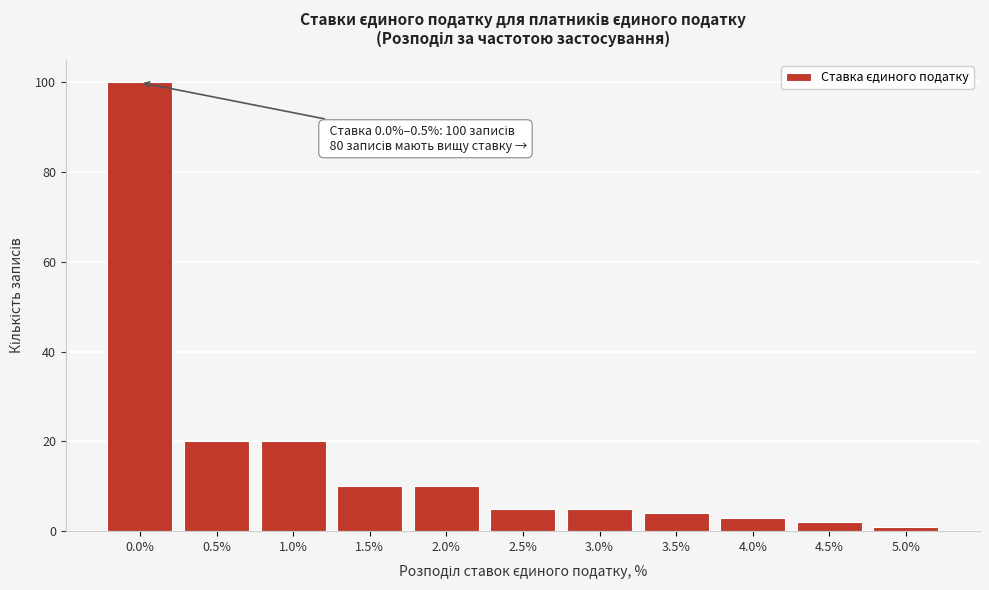

Reading right to left, transcribe all the data shown in this chart.

5.0%=1	4.5%=2	4.0%=3	3.5%=4	3.0%=5	2.5%=5	2.0%=10	1.5%=10	1.0%=20	0.5%=20	0.0%=100